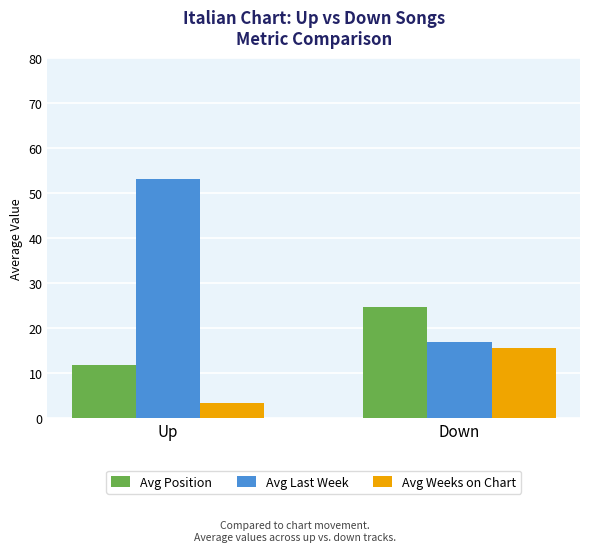

At which category does the chart reach its peak across all series?

Up